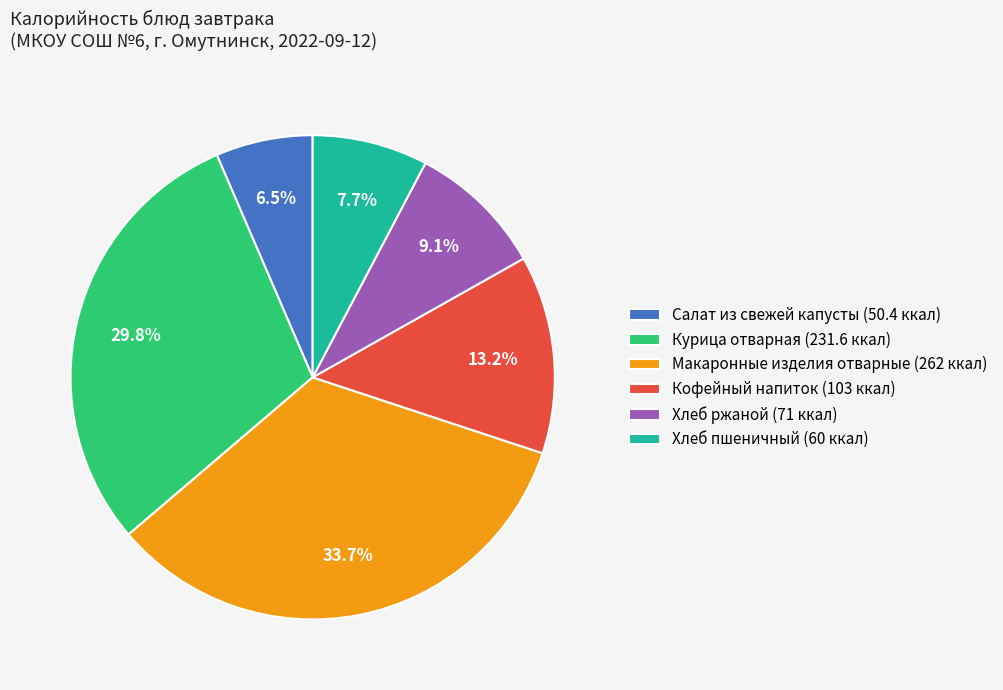

How many segments does this pie chart have?

6